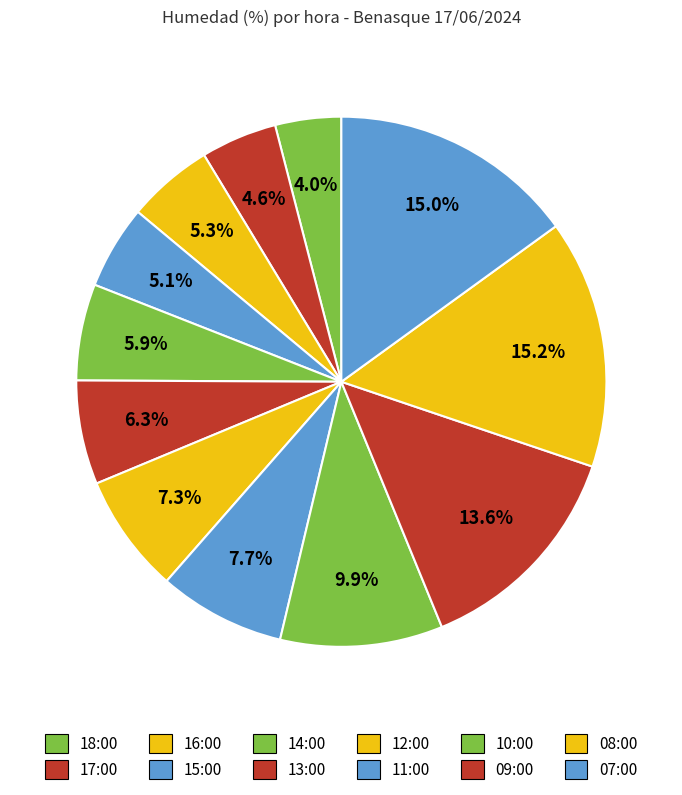

To the nearest percent, what is the difference between the largest and smallest slice percentages?

11%